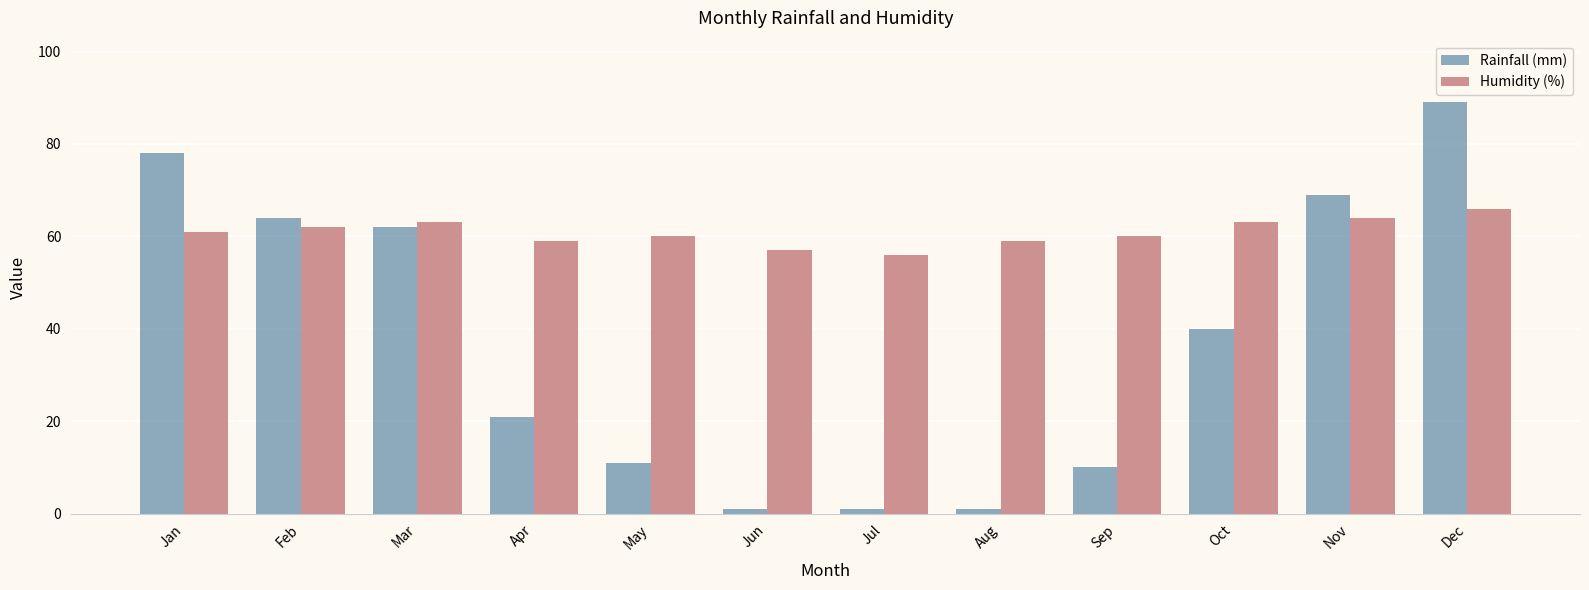

Rank the series by their maximum value, from highest to lowest.

Rainfall (mm), Humidity (%)